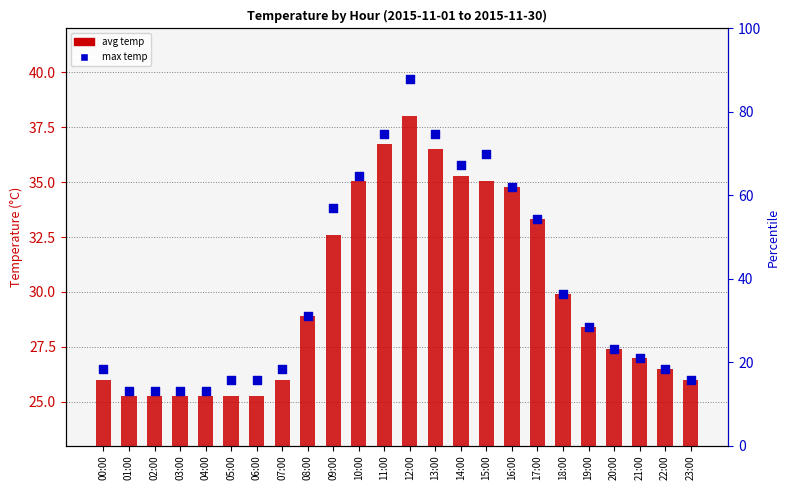

What are all the series names shown in the legend?

avg temp, max temp